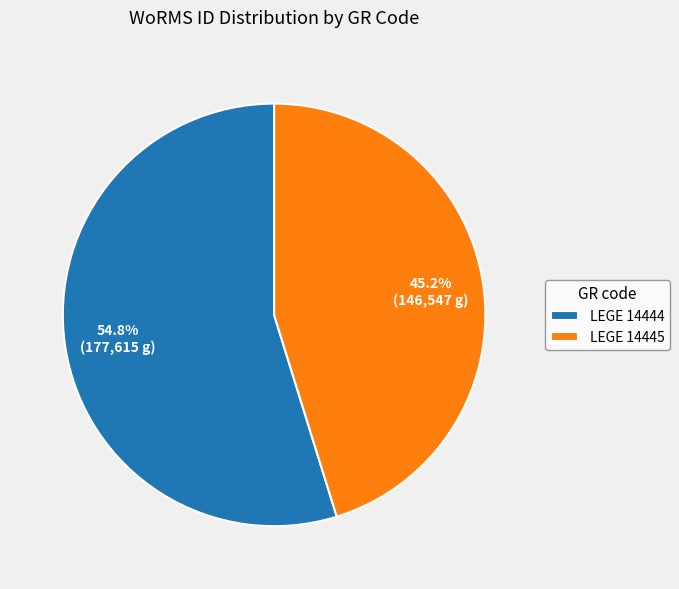

To the nearest percent, what is the average slice percentage?

50%